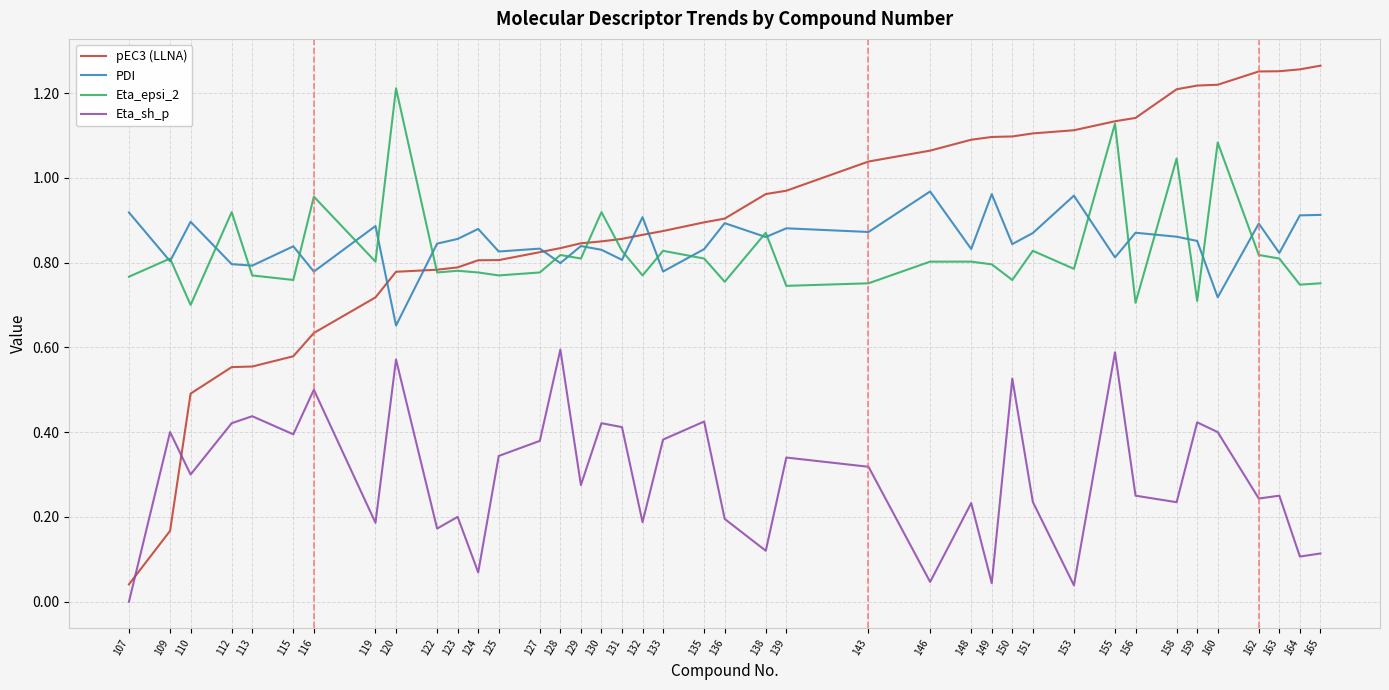

At which category is the sum across all series the highest?

155